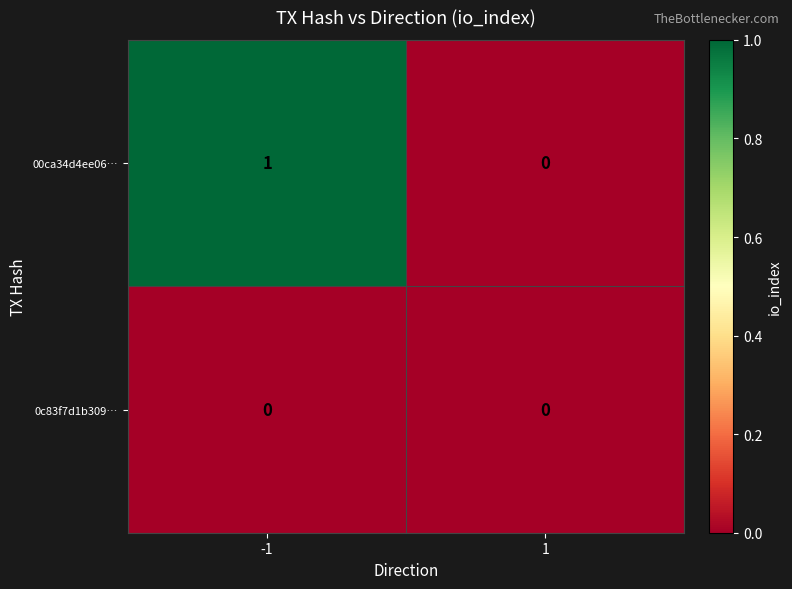

How many positive values does the 00ca34d4ee06… series have?

1